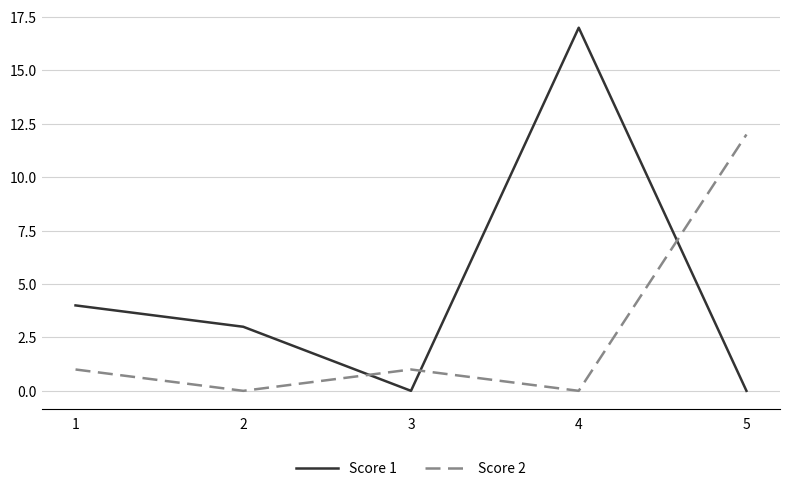

What is the average value of the Score 2 series?

3